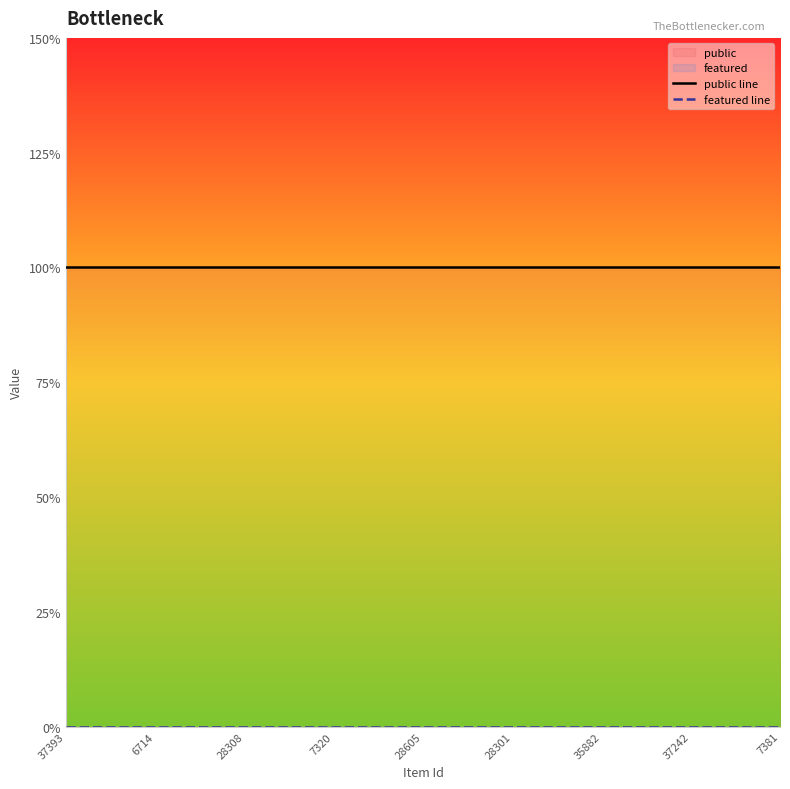

True or false: featured line and public line intersect in this chart.

False